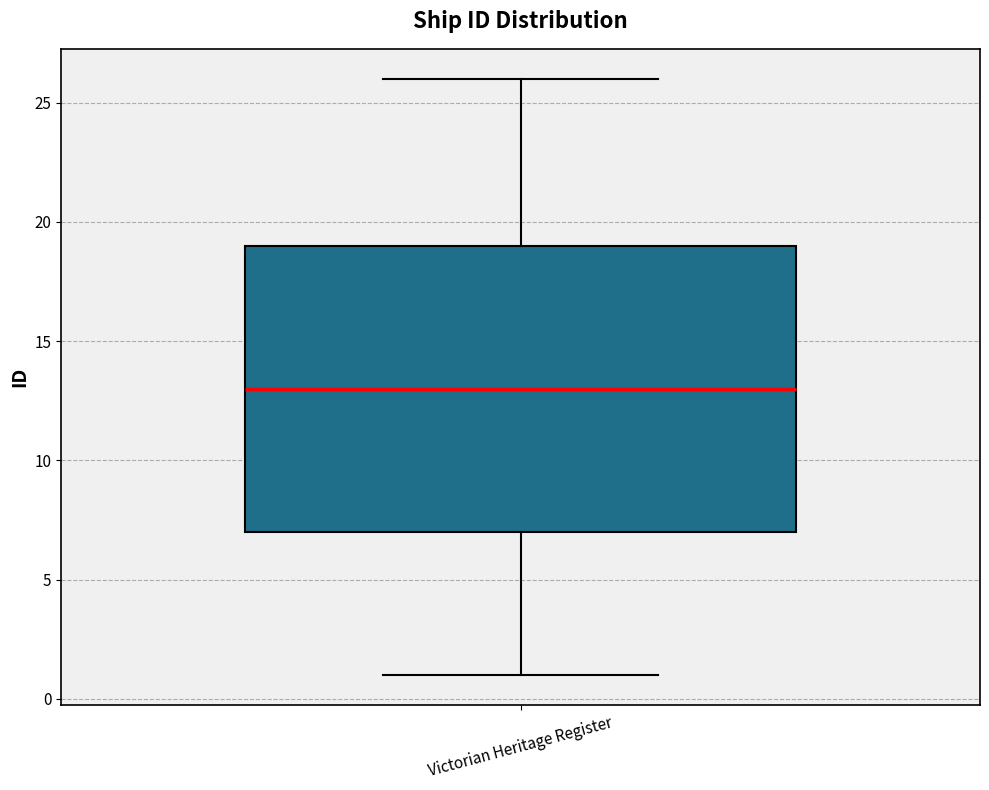

Read this box plot against the y-axis: the position of the median line, the range covered by the box, and the ends of both whiskers. The values are not printed on the chart, so give them approximately, as read against the axis.

median 13, box 7 to 19, whiskers 1 to 26